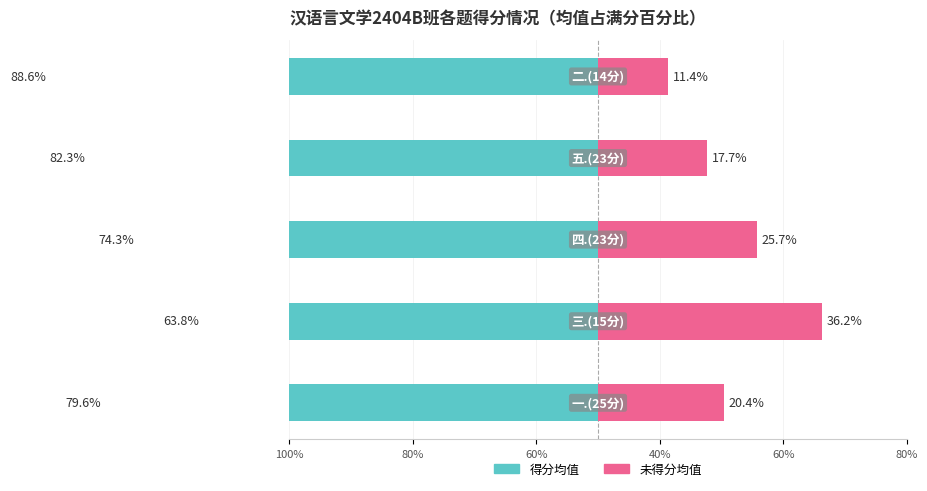

Is it true that 未得分均值 equals 38.7 at 60%?

False